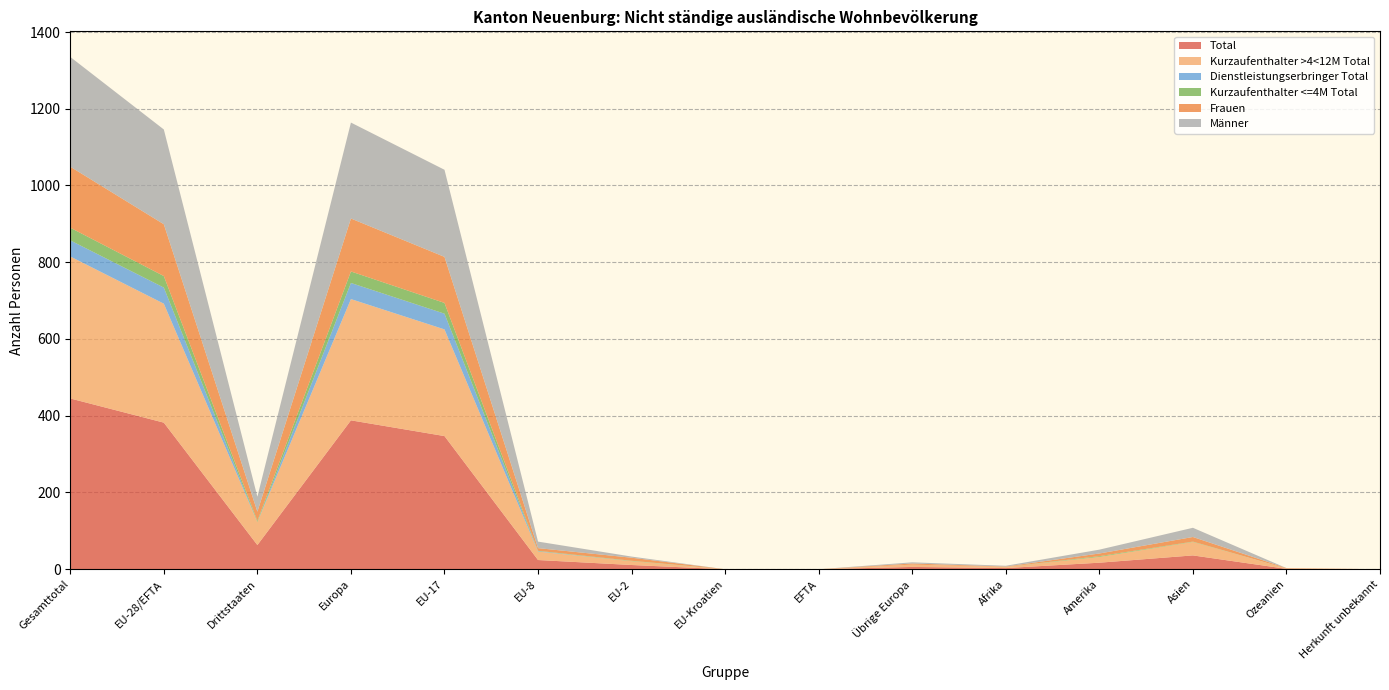

Reading left to right, transcribe all the data shown in this chart.

Total: 445	382	63	388	347	24	11	0	0	6	3	17	36	1	0
Kurzaufenthalter >4<12M Total: 370	310	60	316	278	22	10	0	0	6	3	15	35	1	0
Dienstleistungserbringer Total: 42	42	0	42	41	1	0	0	0	0	0	0	0	0	0
Kurzaufenthalter <=4M Total: 33	30	3	30	28	1	1	0	0	0	0	2	1	0	0
Frauen: 159	135	24	138	120	7	8	0	0	3	1	7	12	1	0
Männer: 286	247	39	250	227	17	3	0	0	3	2	10	24	0	0